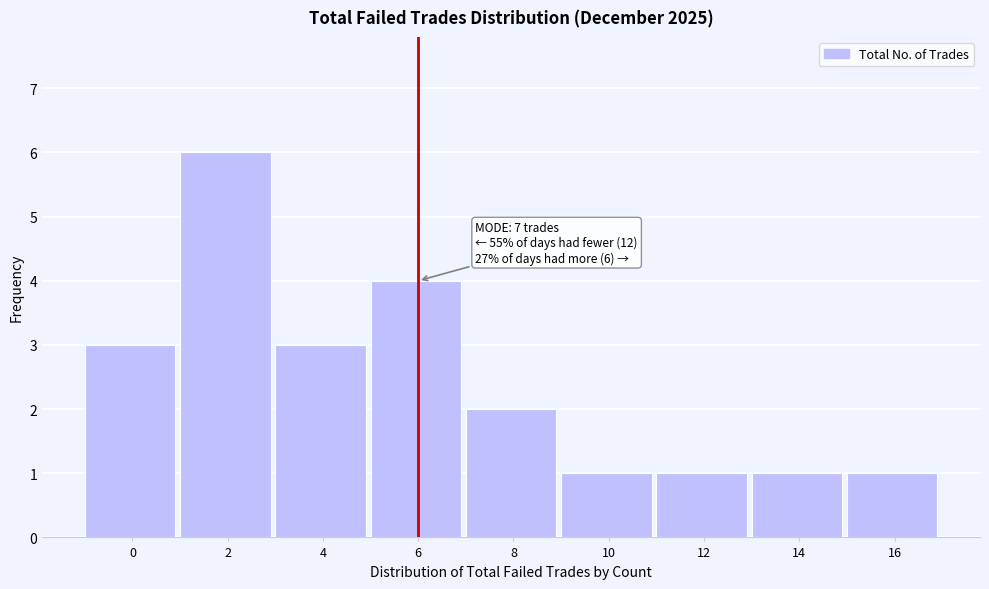

Reading right to left, extract all data points from this chart.

1	1	1	1	2	4	3	6	3